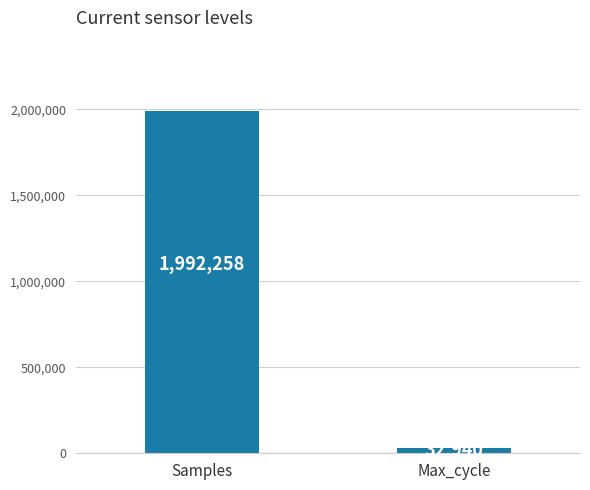

Count the values in the range 32940 to 1992258.

2